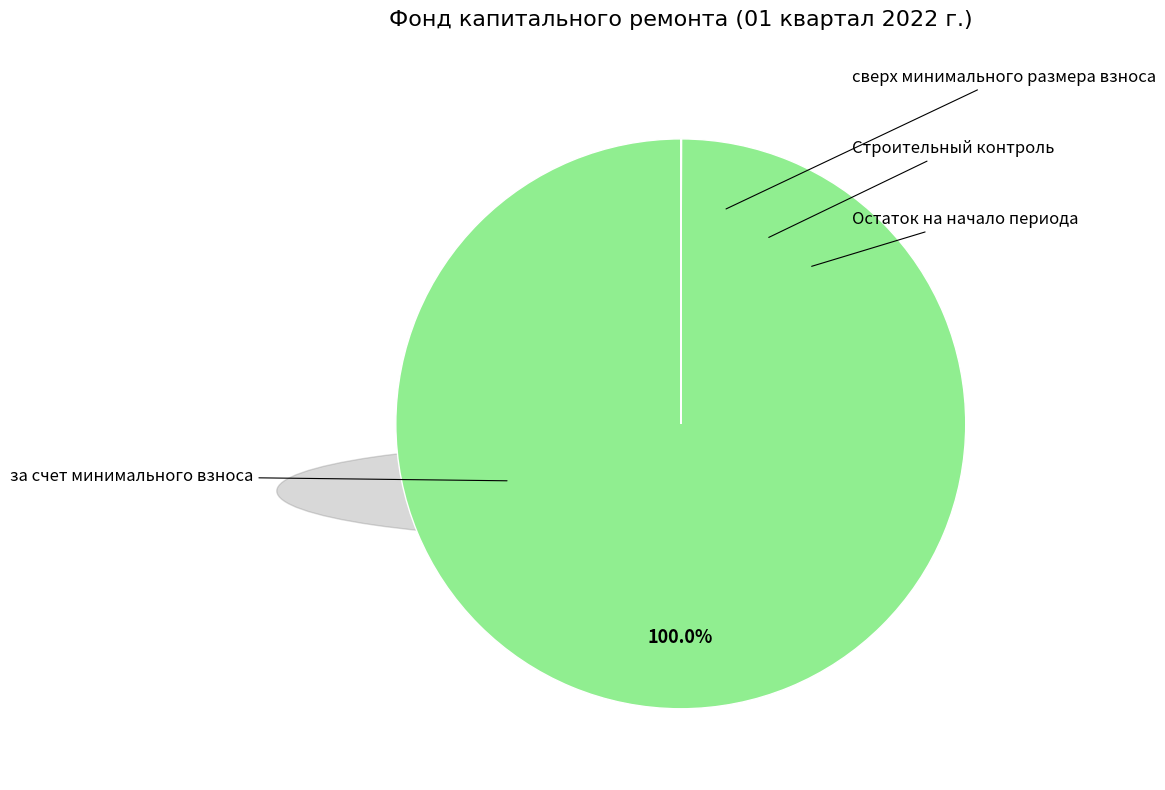

How many segments does this pie chart have?

4